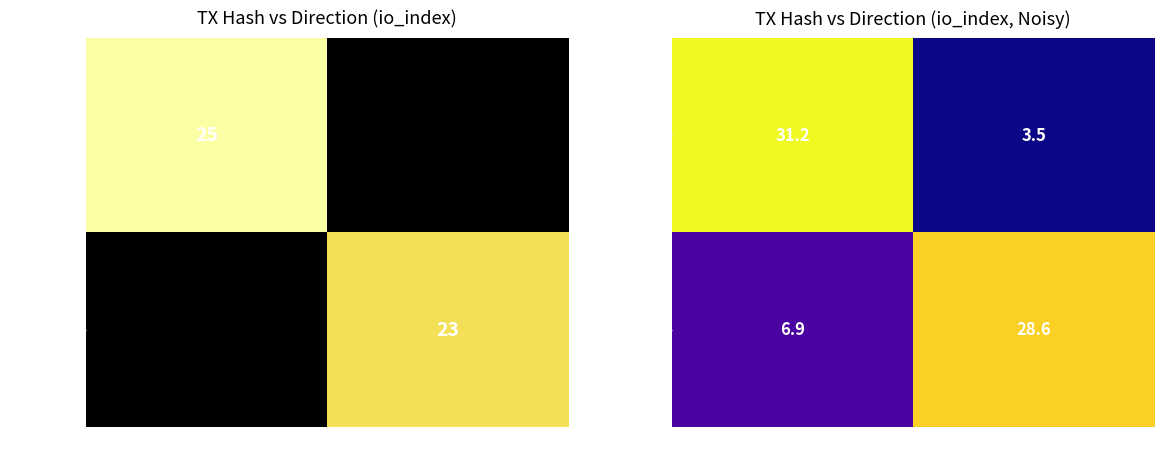

At which category is the sum across all series the highest?

-1